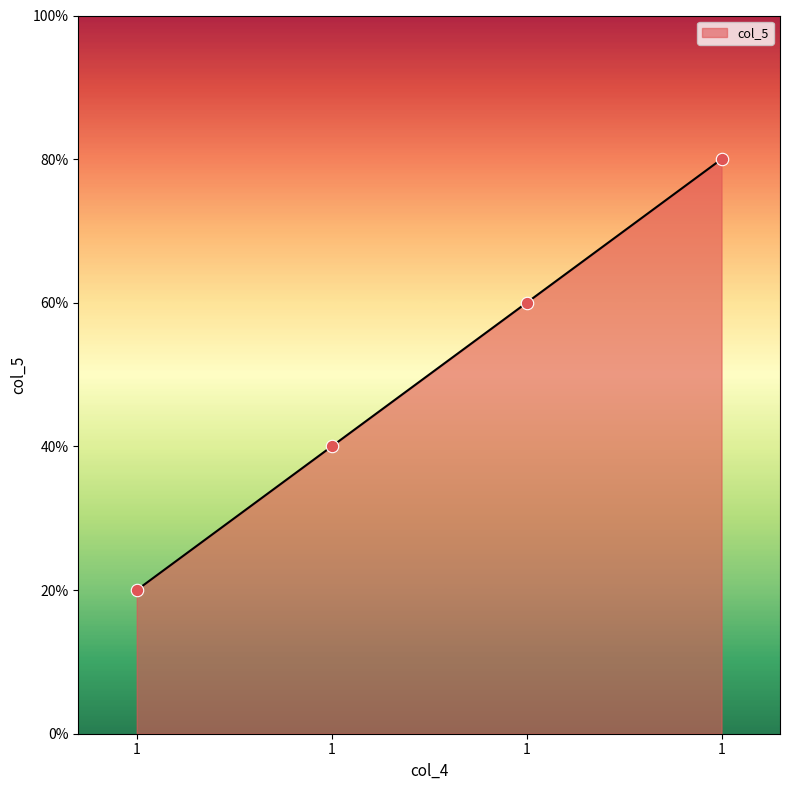

What is the change in value from 1 to 1?

+1